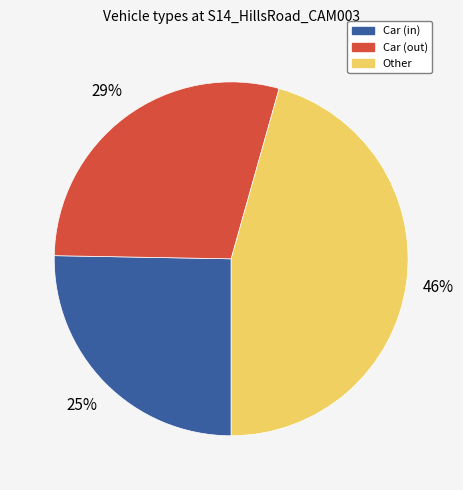

What is the ratio of the value at Car (out) to the value at Other?

0.6